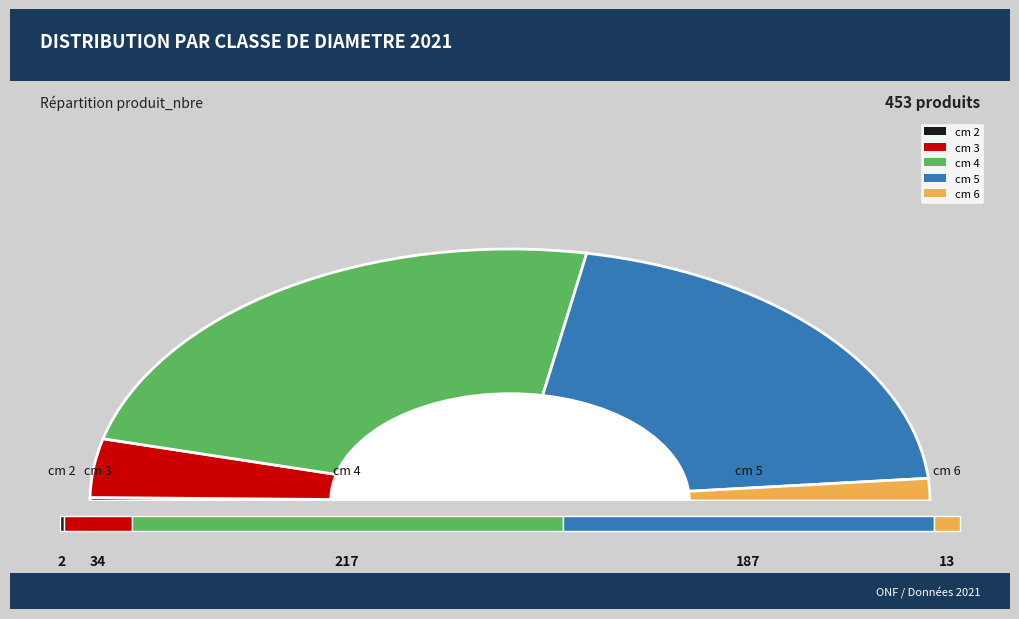

Which category has the biggest portion of the pie?

4